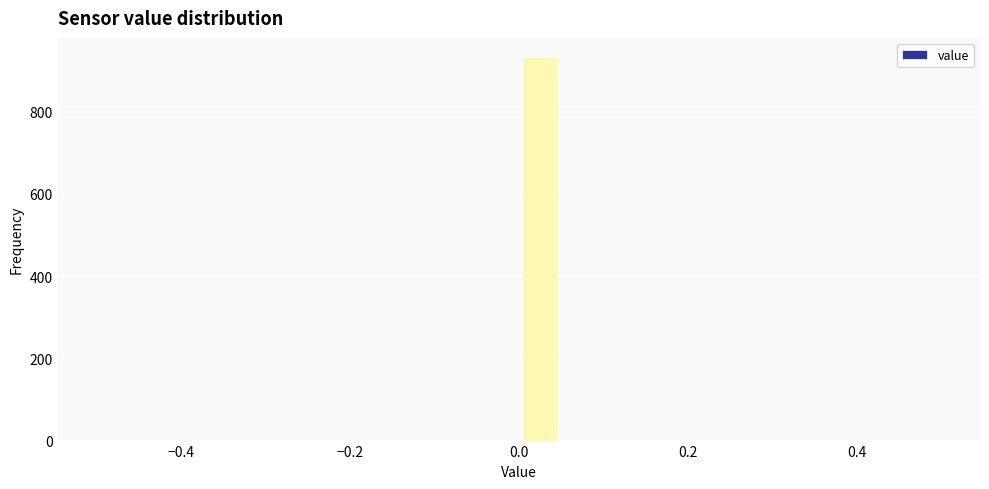

Around what value on the x-axis is the tallest bar? Give the approximate position of its centre, as read against the axis.

0.02